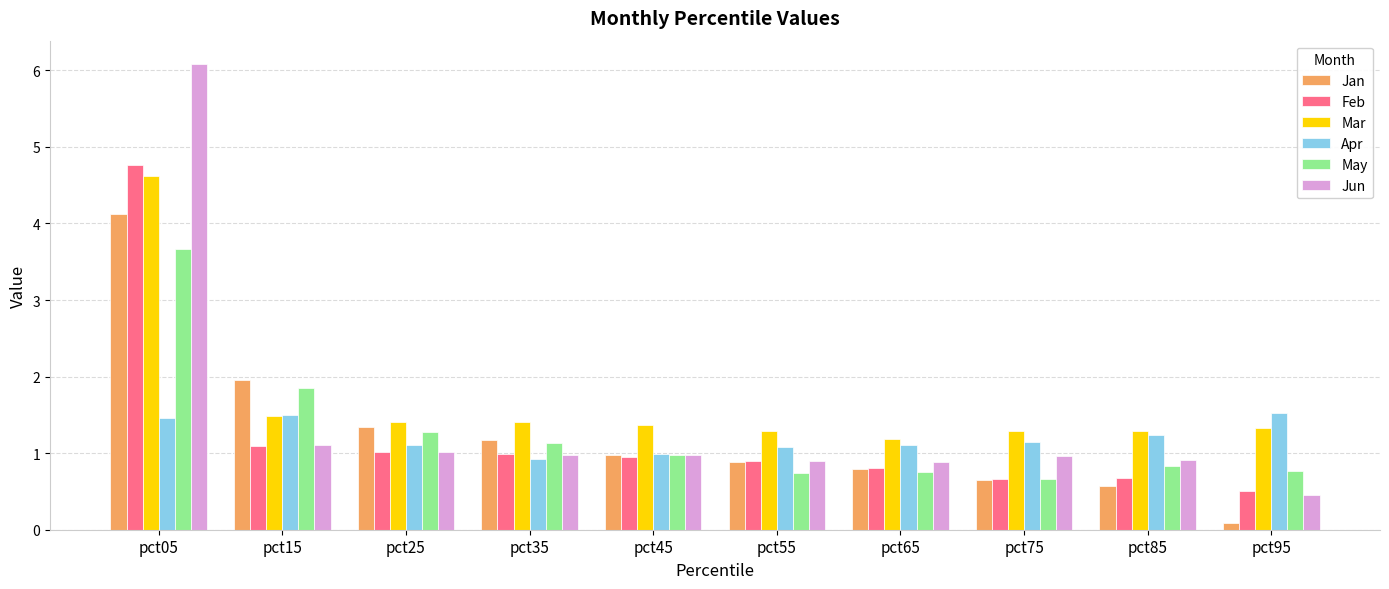

Which series has the widest spread of values?

Jun